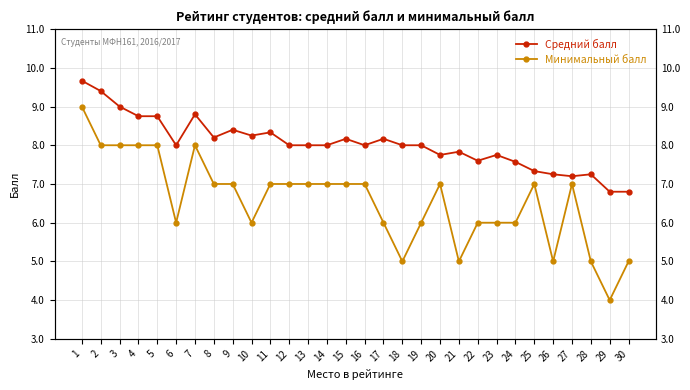

Which category has the lowest value in the Средний балл series?

29